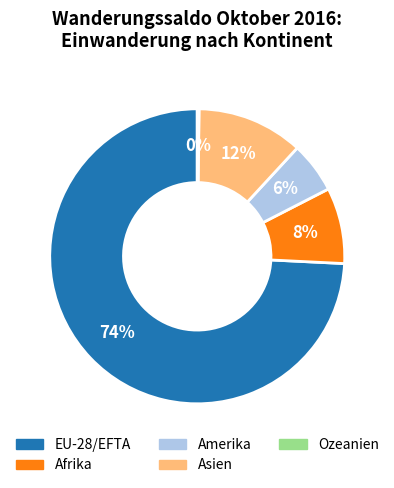

What percentage is the EU-28/EFTA slice, to the nearest percent?

74%